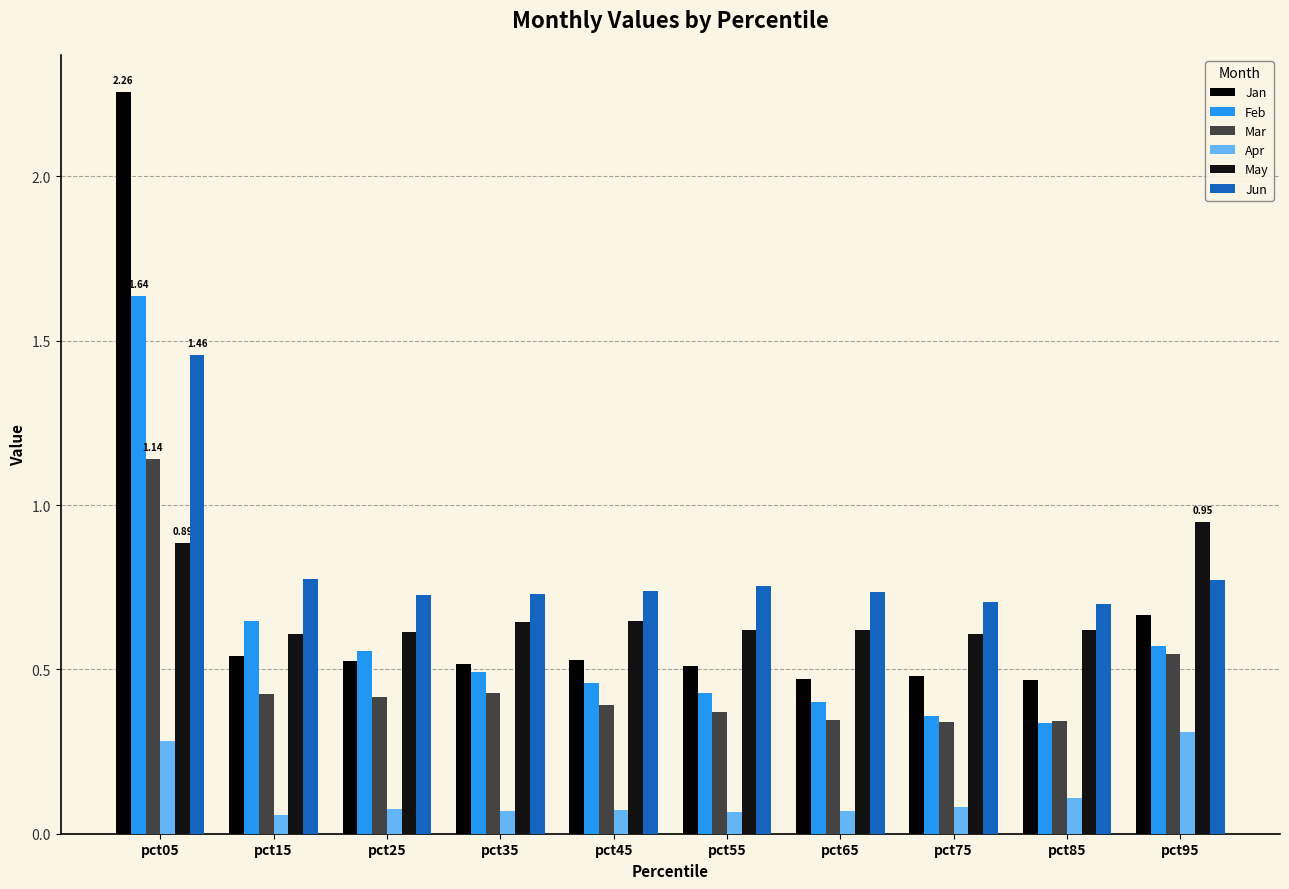

List the labels in order of Apr value, smallest first.

pct15, pct55, pct65, pct35, pct45, pct25, pct75, pct85, pct05, pct95